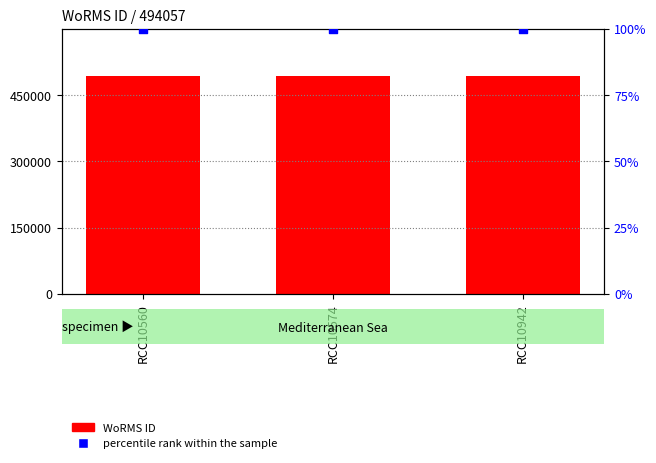

Which series has the widest spread of Y values?

WoRMS ID